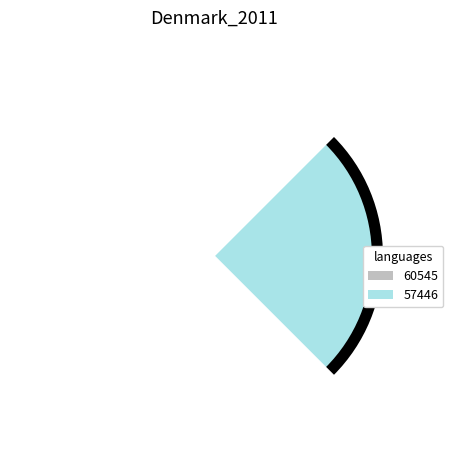

To the nearest percent, what portion does 57446 represent?

100%